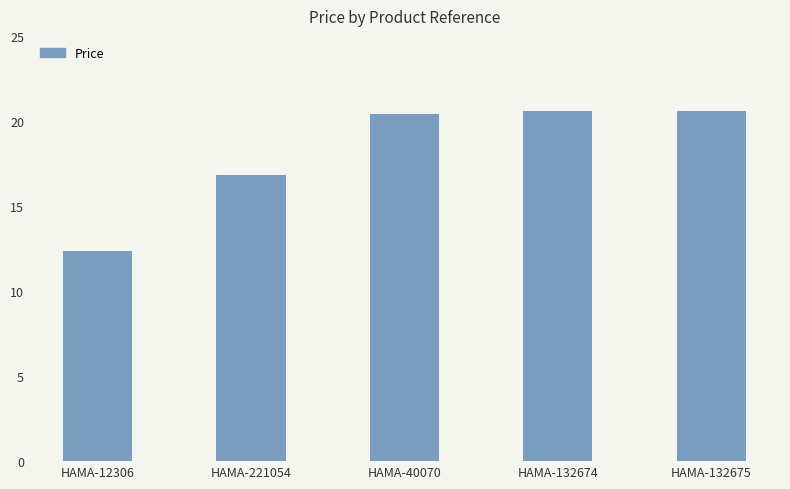

Between HAMA-132675 and HAMA-221054, which is larger?

HAMA-132675